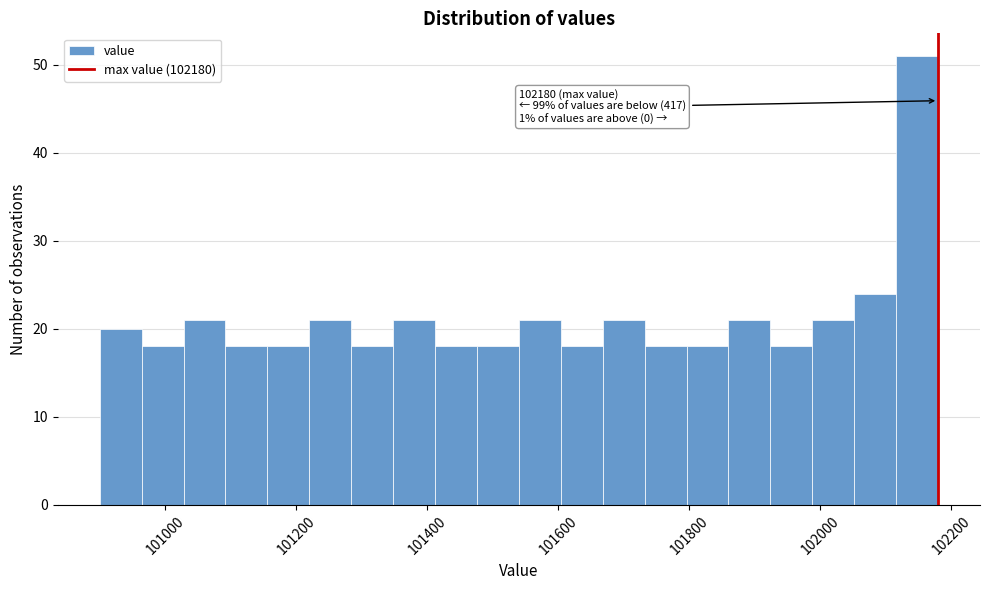

Read against the x-axis, roughly where is the centre of the tallest bar?

102140